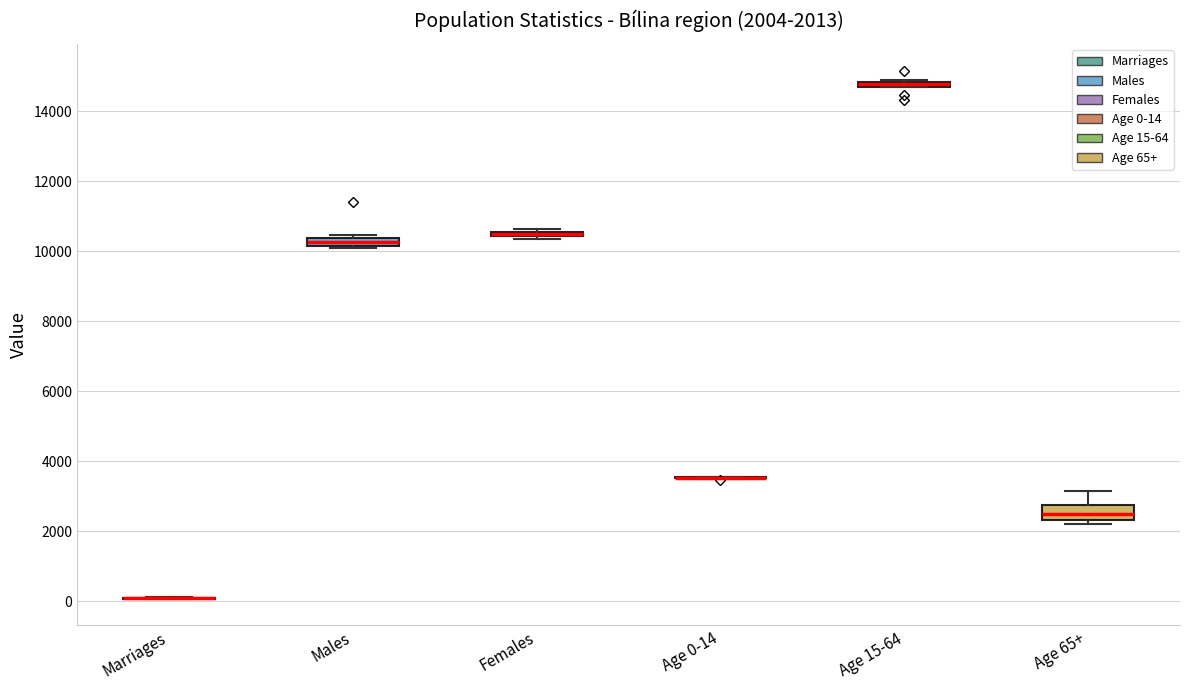

Which box is the tallest, from its lower edge to its upper edge?

Age 65+